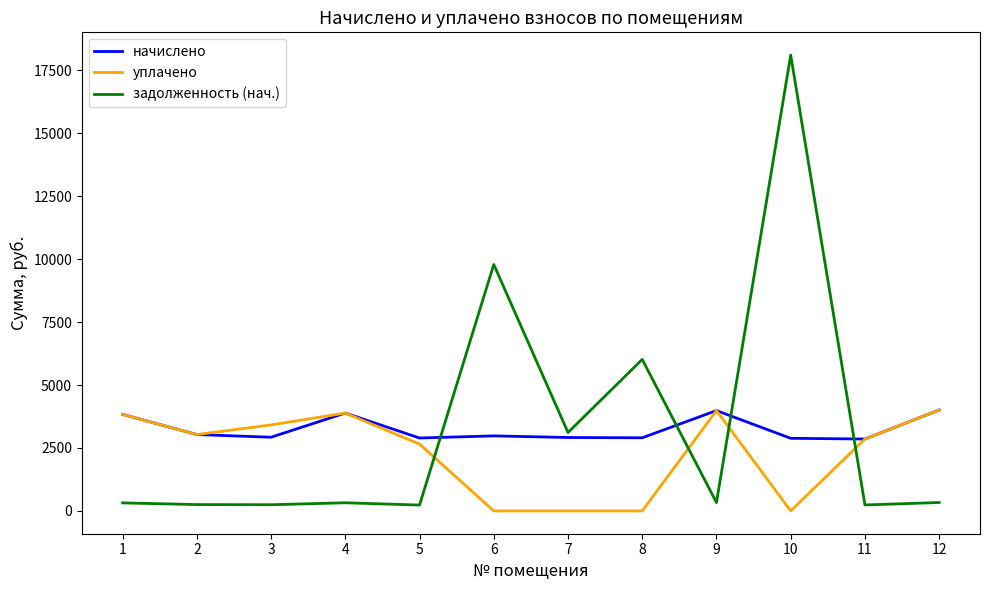

Is it true that начислено equals 4968.0 at 11?

False